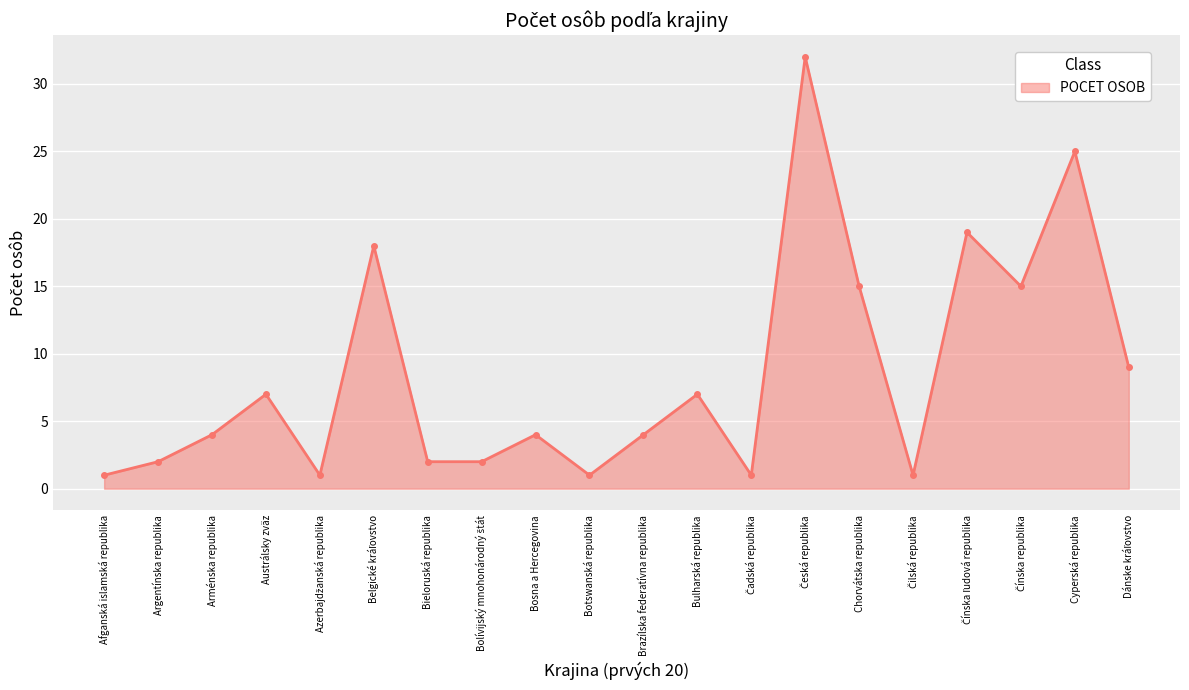

Does the chart display data point markers on the line(s)?

Yes